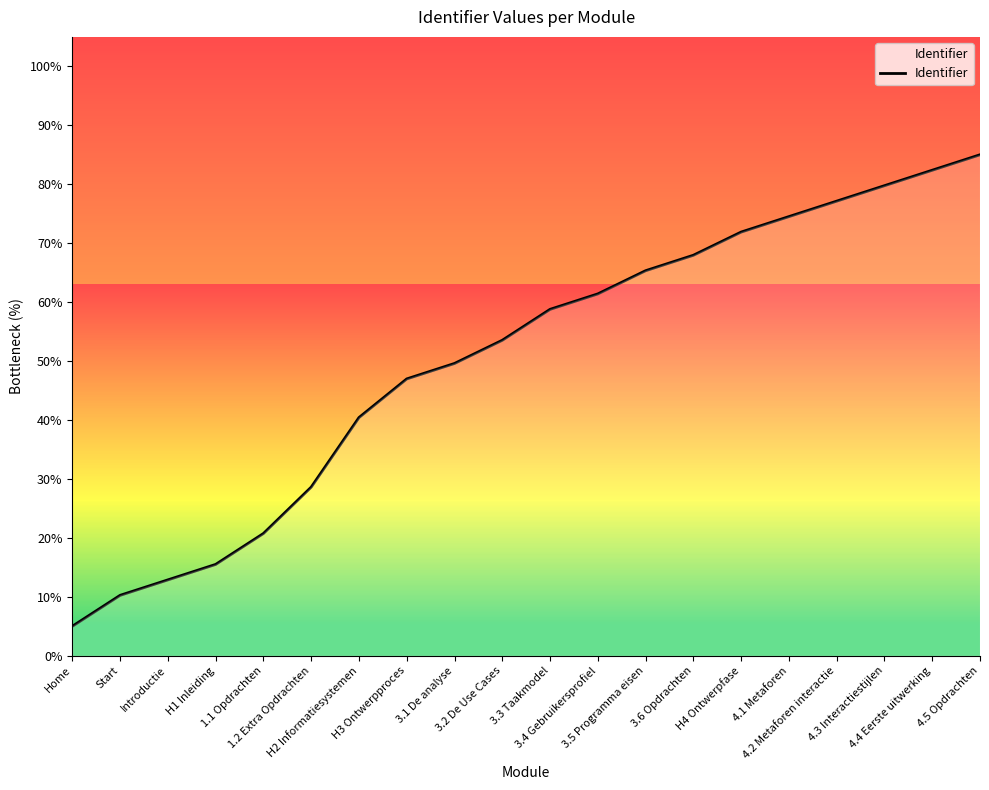

The chart shows a value of 74.5 at 4.1 Metaforen. True or false?

True